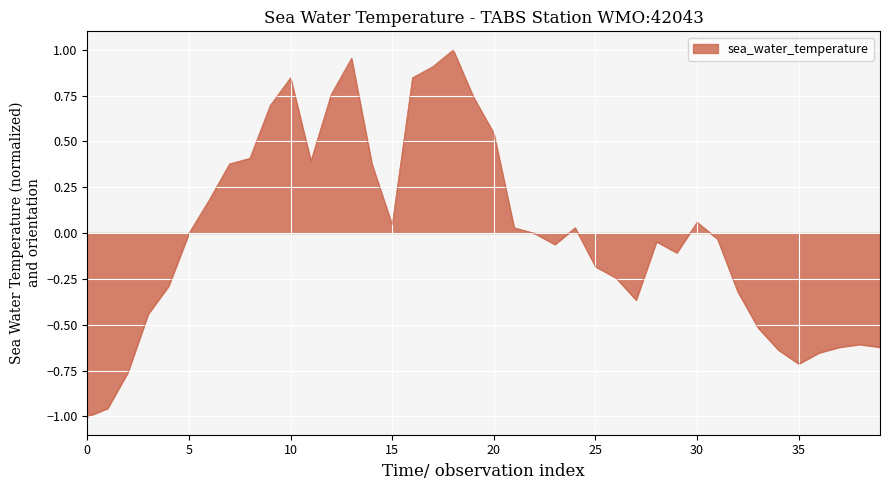

How many lines are shown in the chart?

1